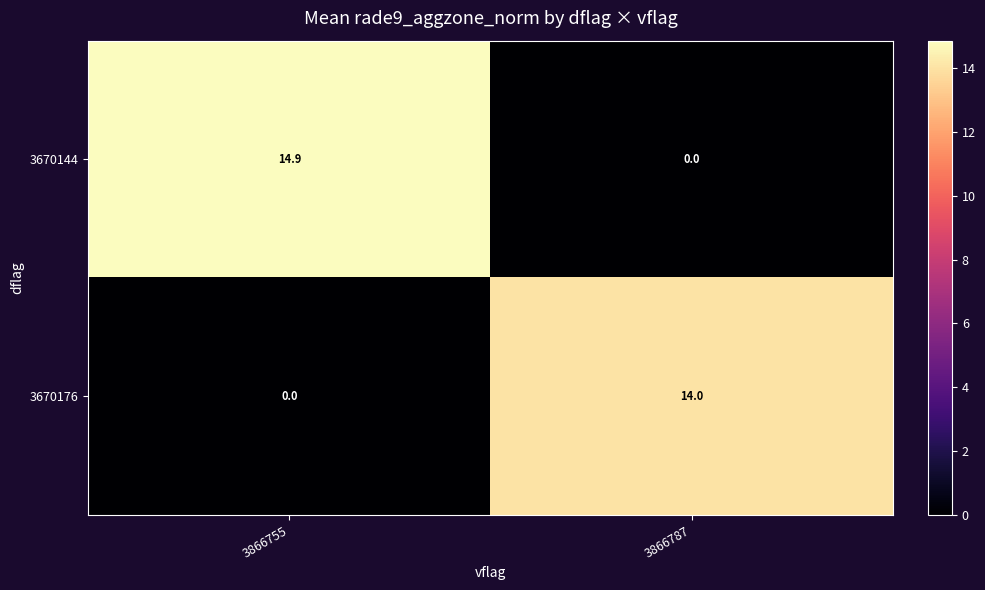

Reading left to right, extract all data points from this chart.

3670144: 14.9	0.0
3670176: 0.0	14.0